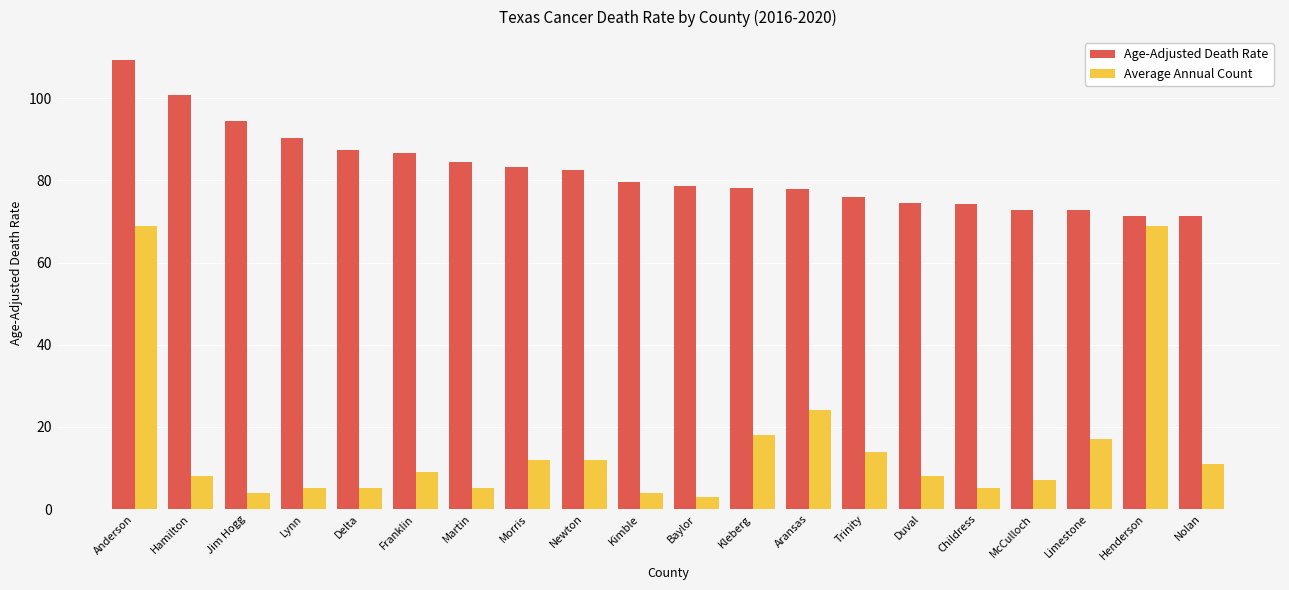

How many distinct data groups are displayed?

2